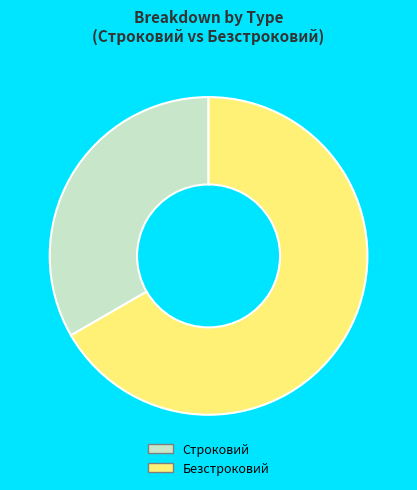

What is the smallest slice in the pie chart?

Строковий